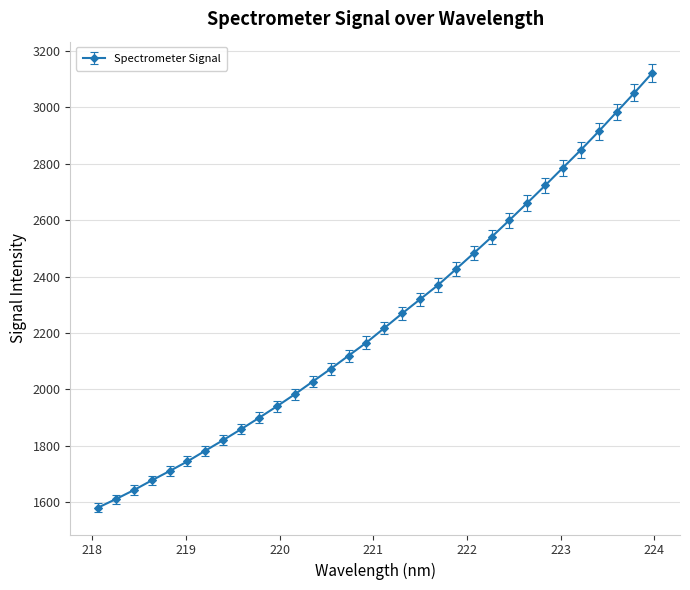

What is the difference between the maximum and second lowest values?

1509.5